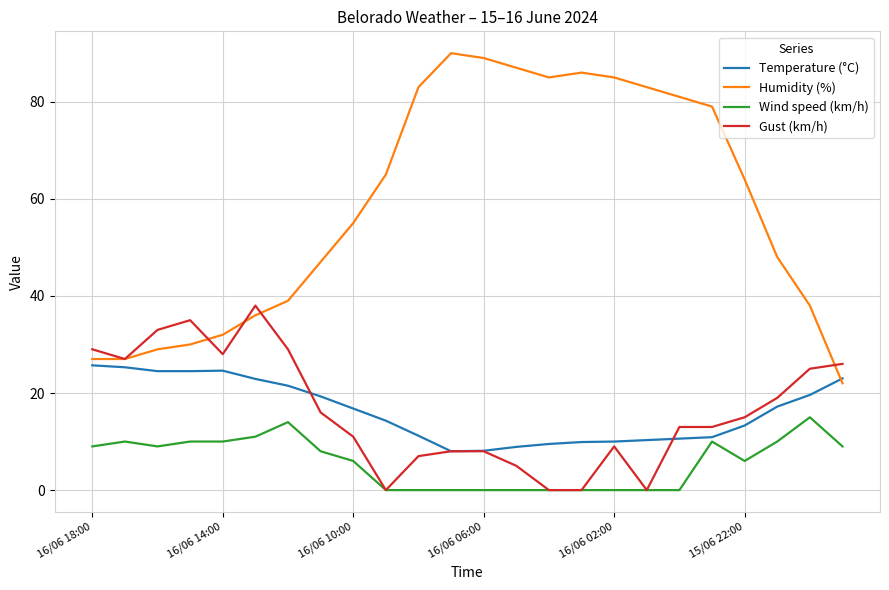

What is the difference between the maximum and minimum values in the Temperature (°C) series?

17.7